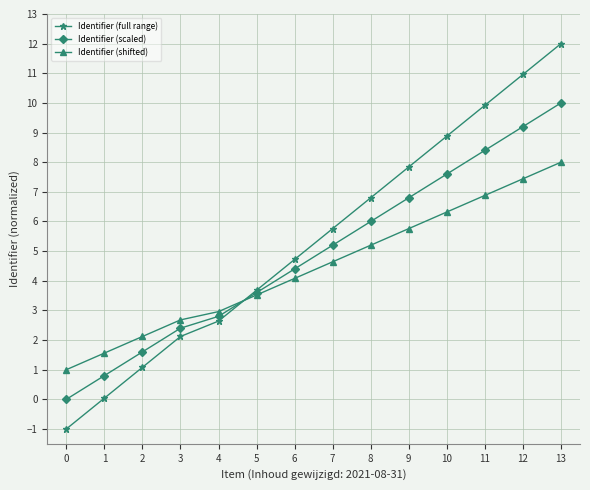

Is it true that Identifier (scaled) equals 6.3 at 0?

False